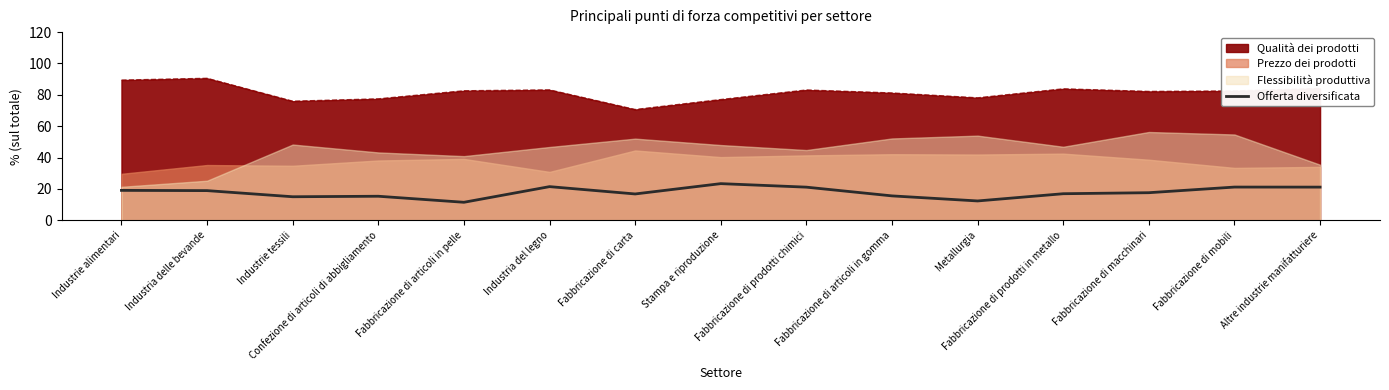

What is the difference between the second highest and second lowest values?

9.1